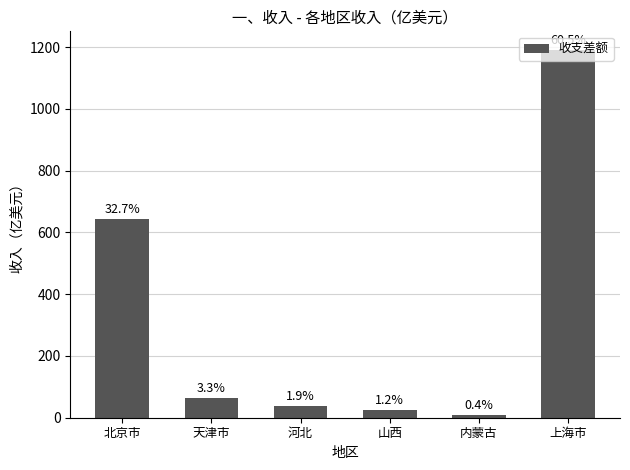

What position from the left is 内蒙古?

5